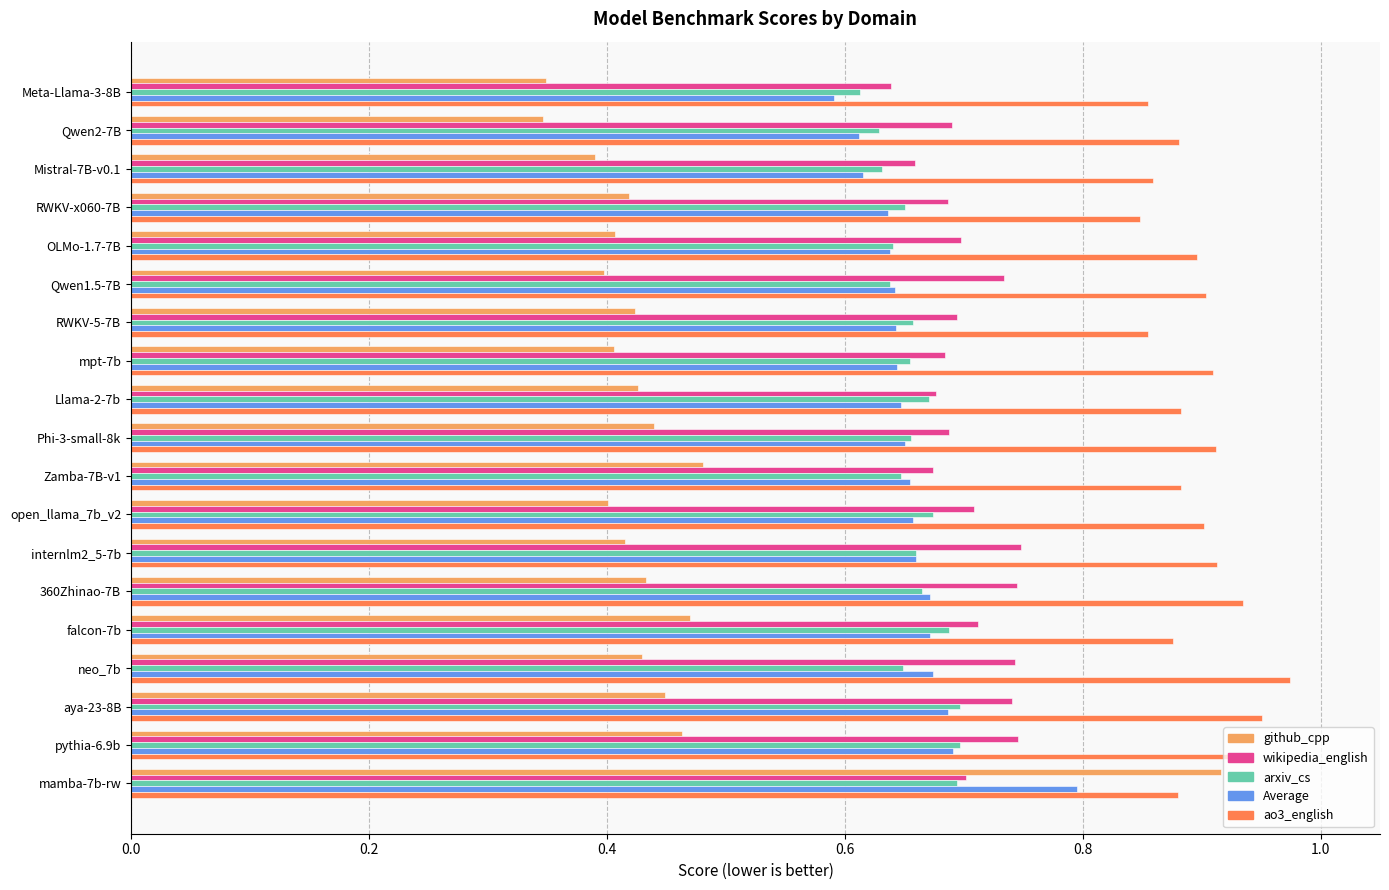

What is the sum of all github_cpp values?

8.5